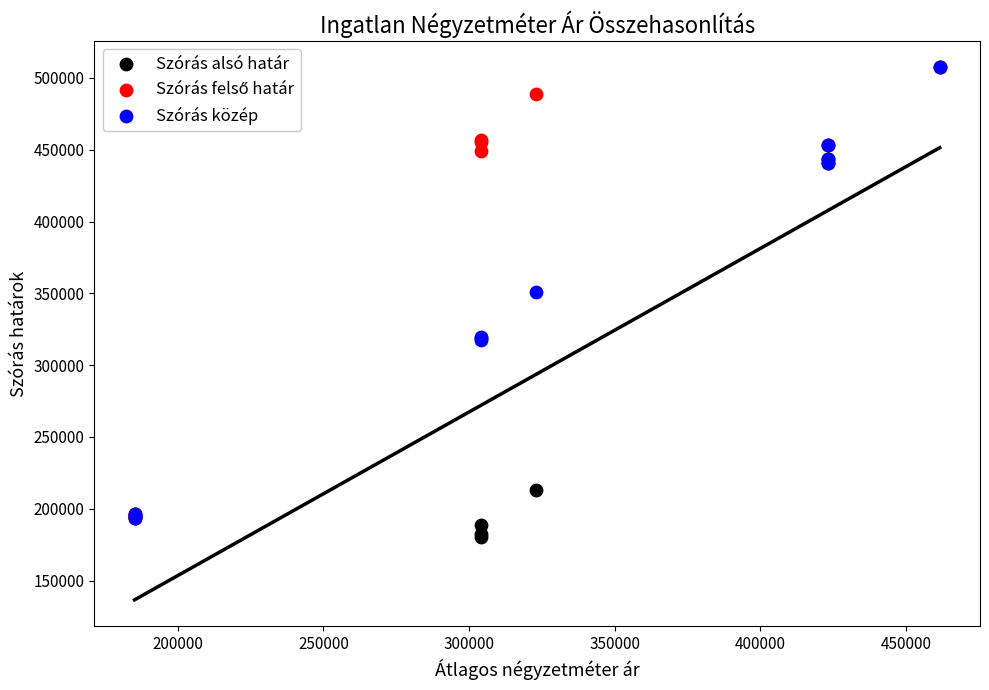

Across all series, what Y value is closest to 343904?

351068